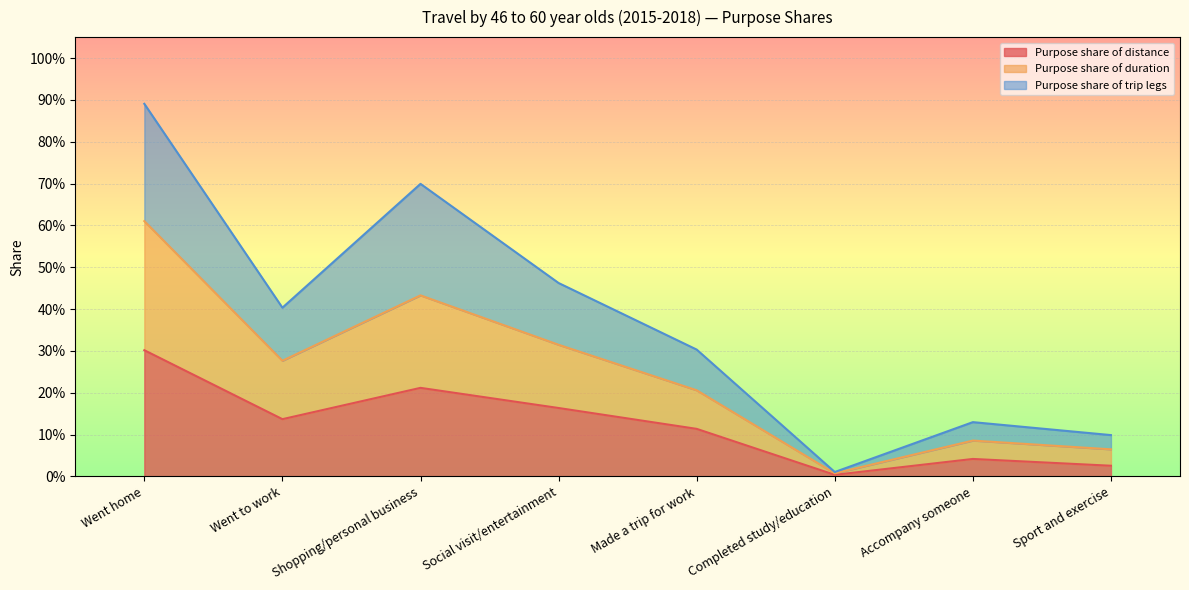

What are all the series names shown in the legend?

Purpose share of distance, Purpose share of duration, Purpose share of trip legs